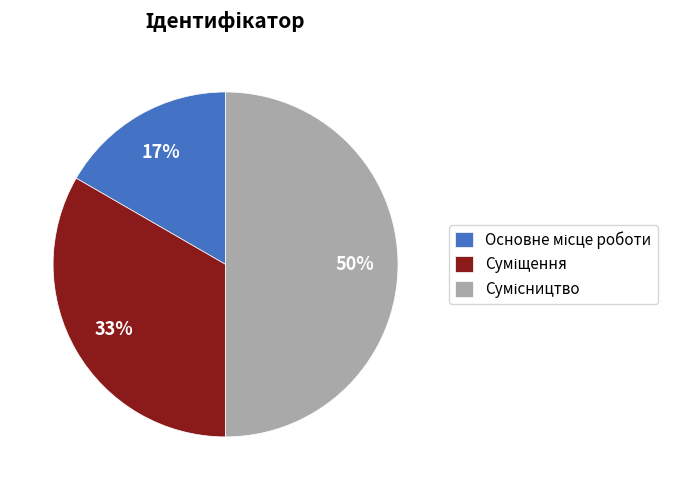

To the nearest percent, what is the average slice percentage?

33%